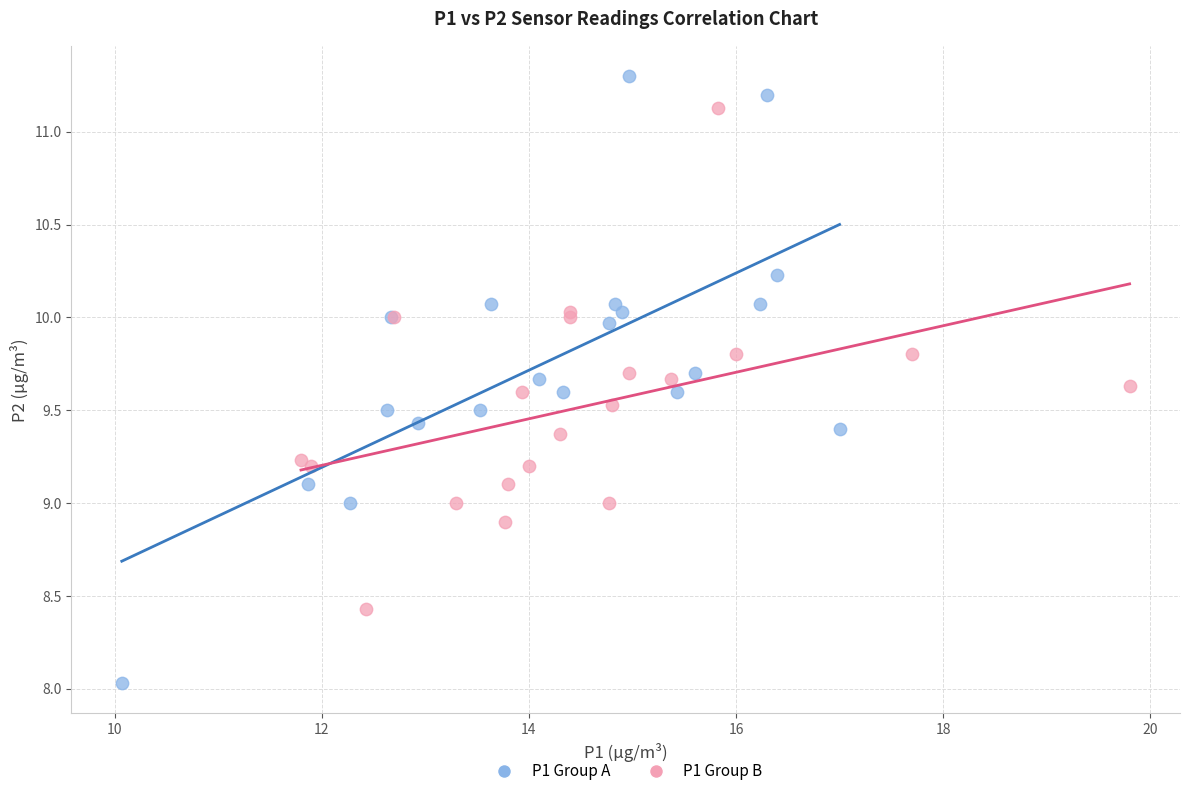

Which series reaches the maximum Y coordinate?

P1 Group A